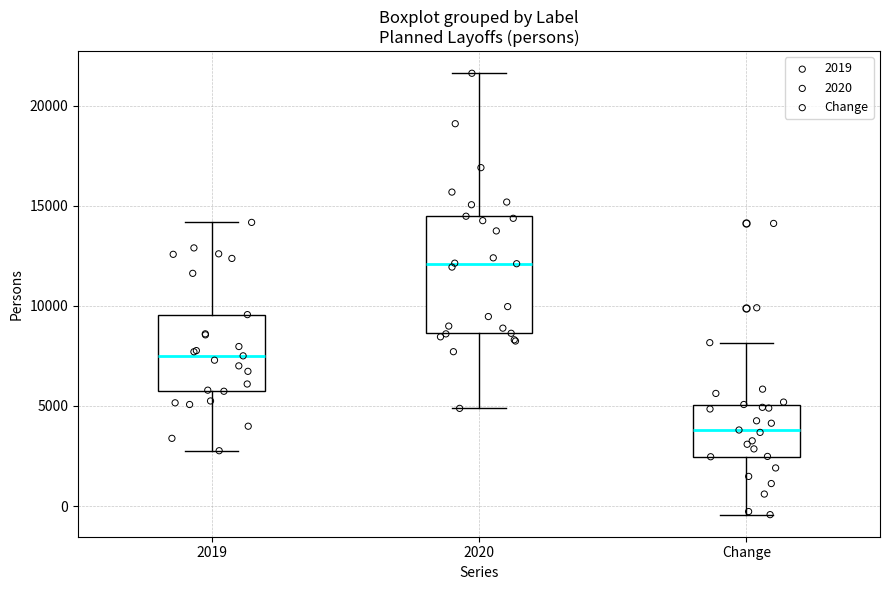

Reading left to right, read every box against the y-axis: the position of its median line, the range the box covers, and the ends of its whiskers. The values are not printed on the chart, so give them approximately, as read against the axis.

2019: median 7500, box 5500 to 9500, whiskers 3000 to 14000
2020: median 12000, box 8500 to 14500, whiskers 5000 to 21500
Change: median 4000, box 2500 to 5000, whiskers -500 to 8000